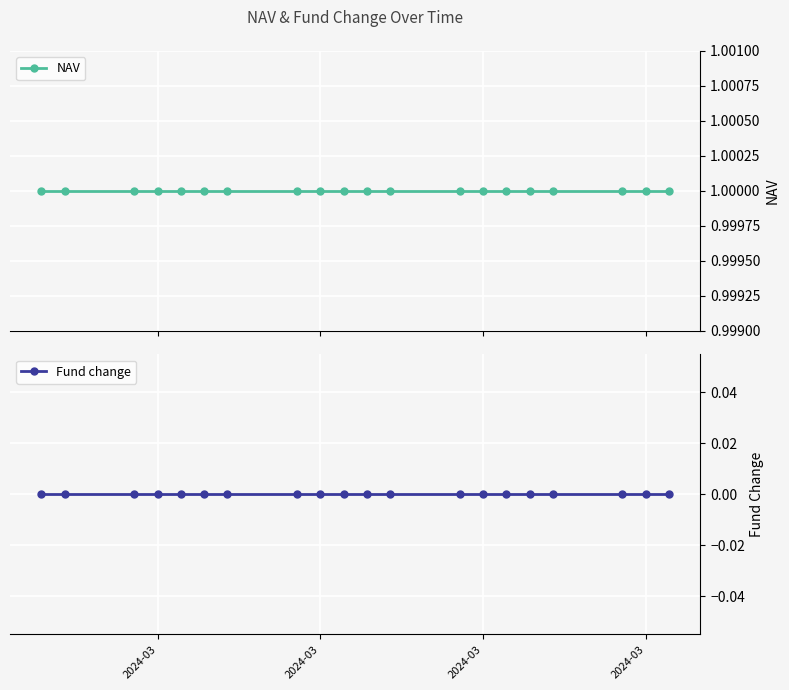

List the series in order of their overall mean, highest first.

NAV, Fund change